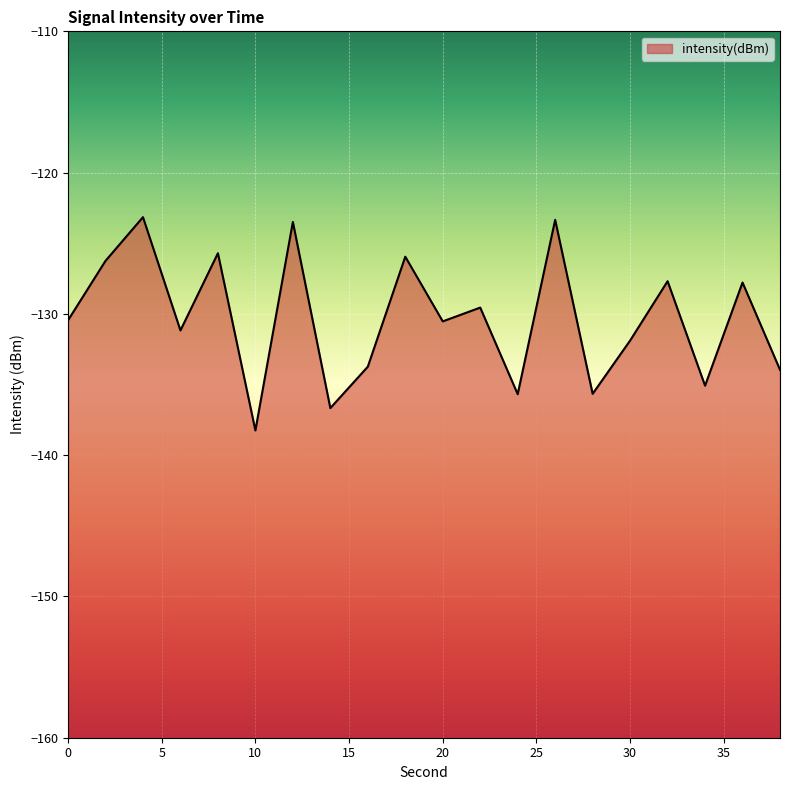

Reading left to right, transcribe all the data shown in this chart.

-130.5	-126.2	-123.2	-131.2	-125.7	-138.3	-123.5	-136.7	-133.7	-126.0	-130.5	-129.6	-135.7	-123.3	-135.7	-131.9	-127.7	-135.1	-127.8	-134.0